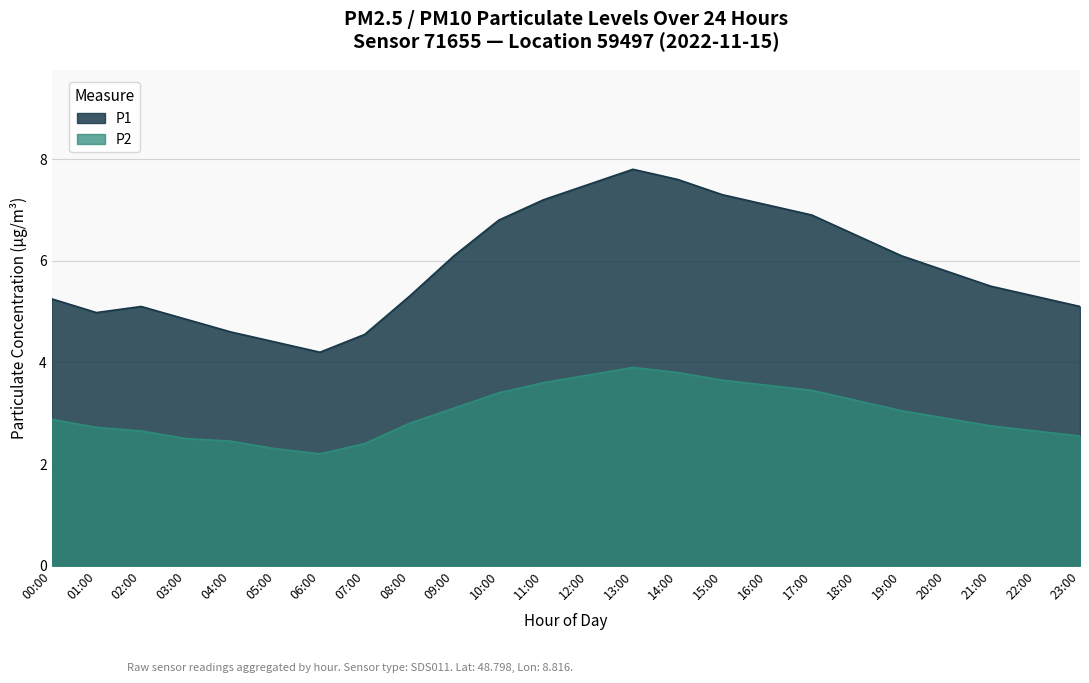

Is it true that P2 equals 3.1 at 09:00?

True